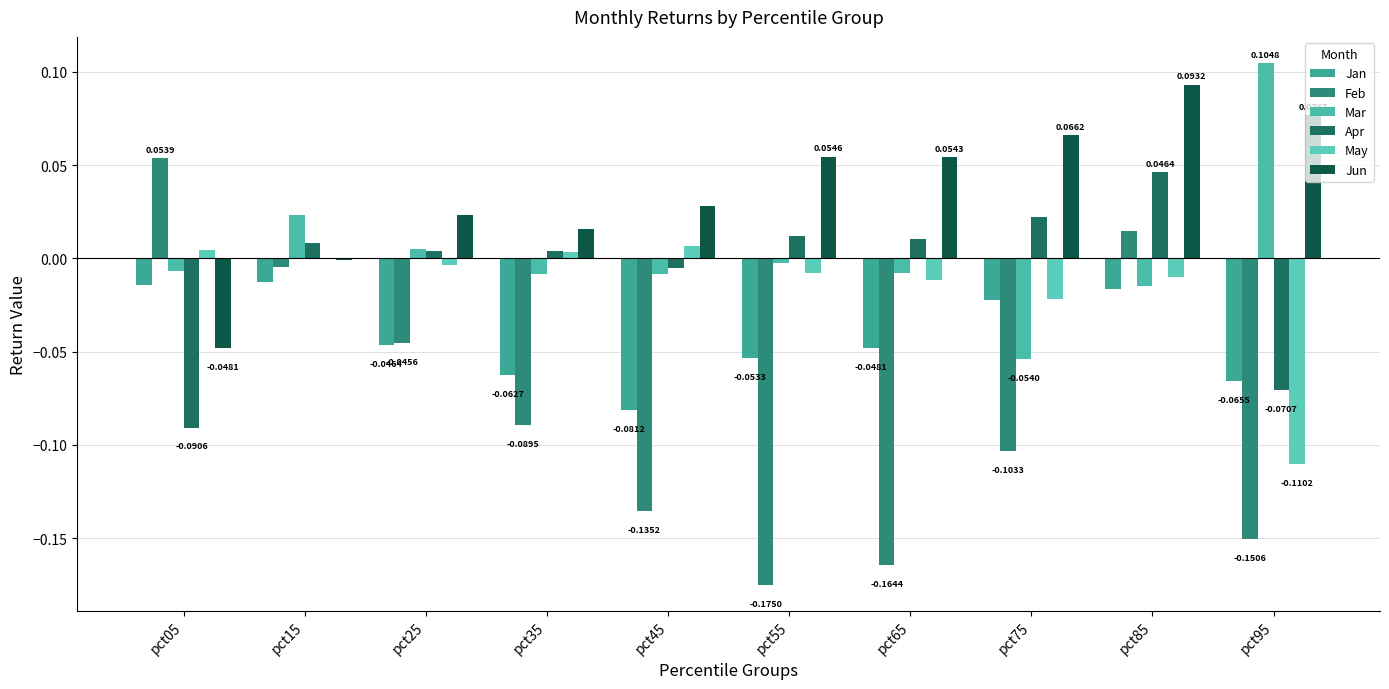

Between pct85 and pct35, which is larger?

pct85